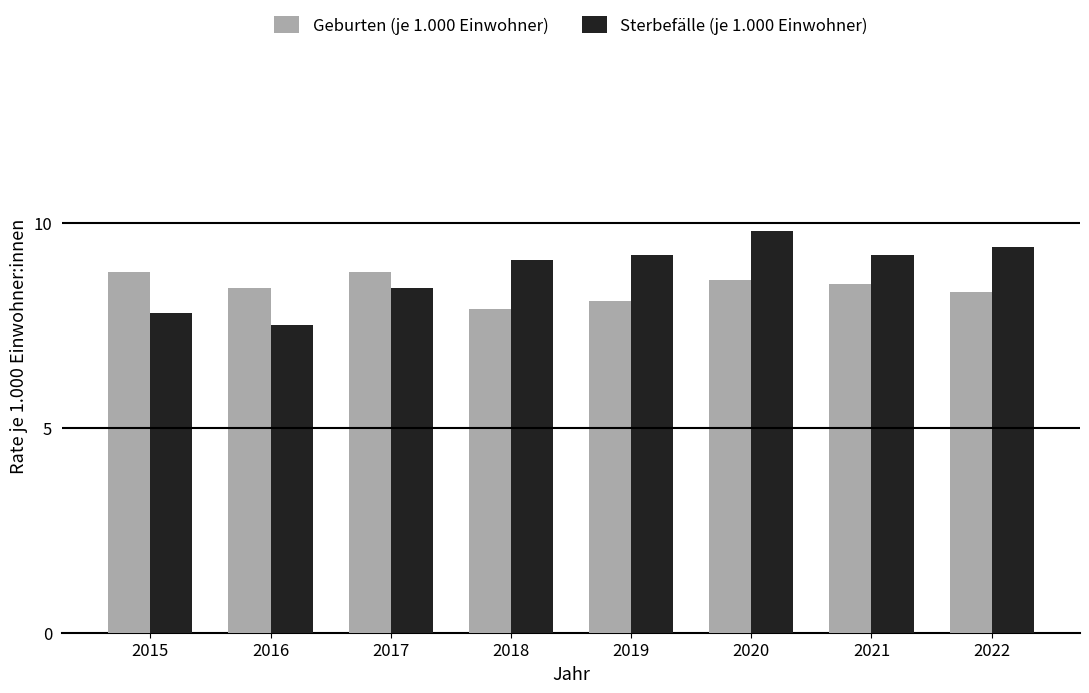

What is the sum of all Sterbefälle (je 1.000 Einwohner) values?

70.4